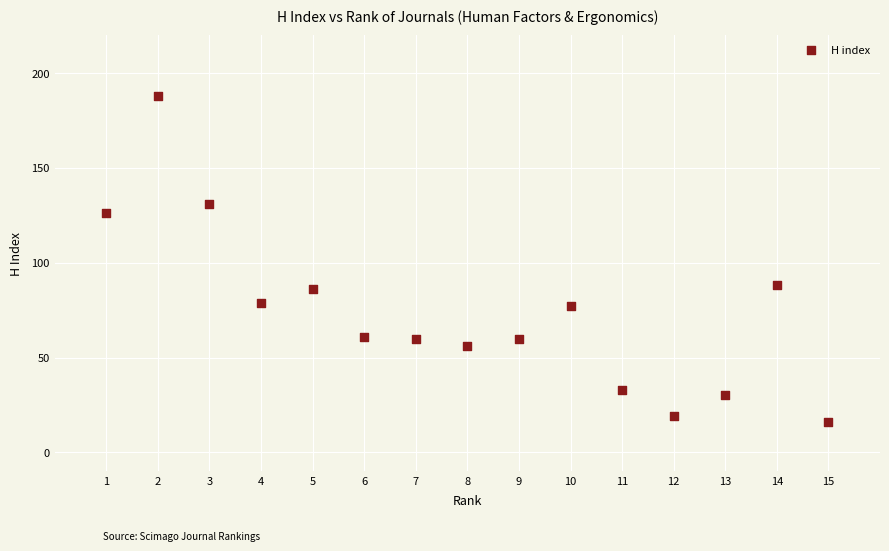

What is the range of X values (max minus min)?

14